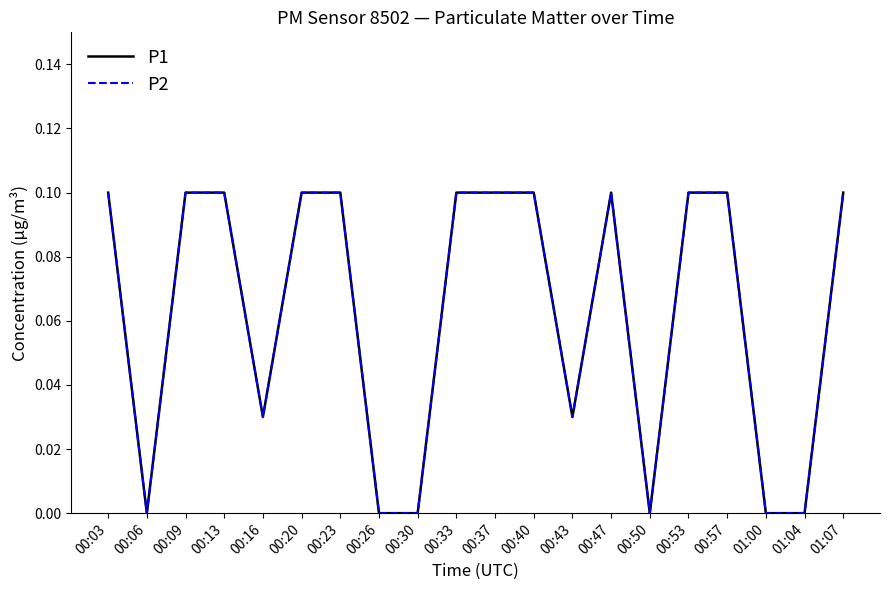

Is this an area chart (filled region under the line)?

No